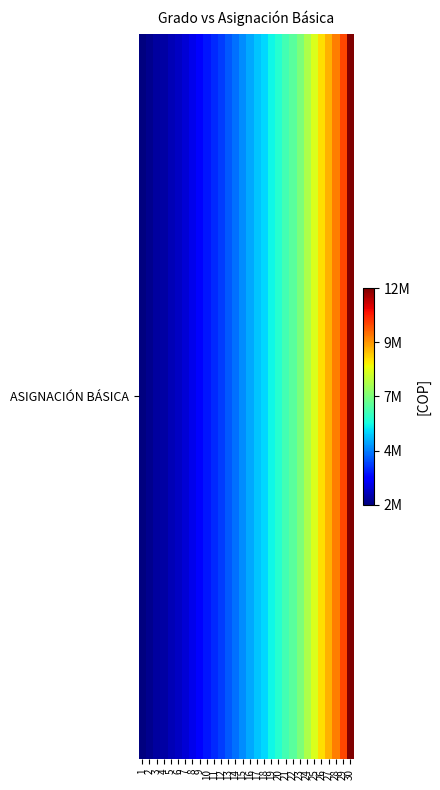

Is it true that the value at 18 is 3382503?

False